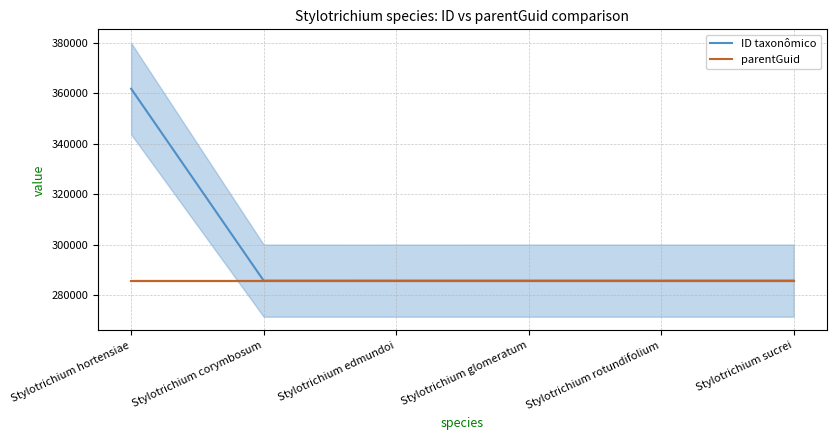

Which series has the largest total across all categories?

ID taxonômico